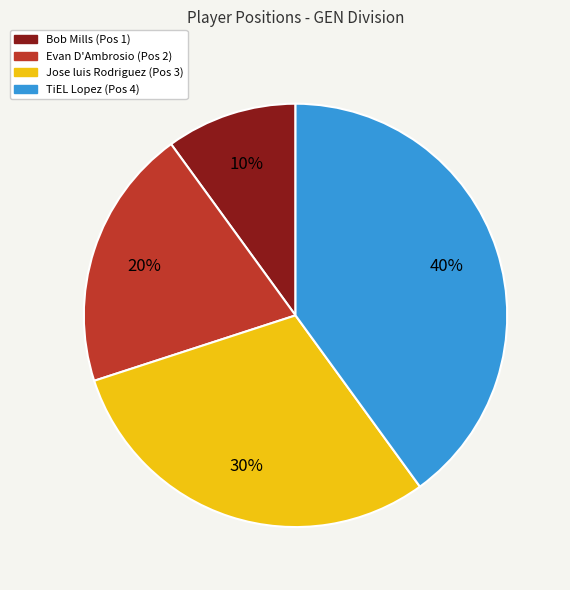

Count the number of slices in the pie.

4